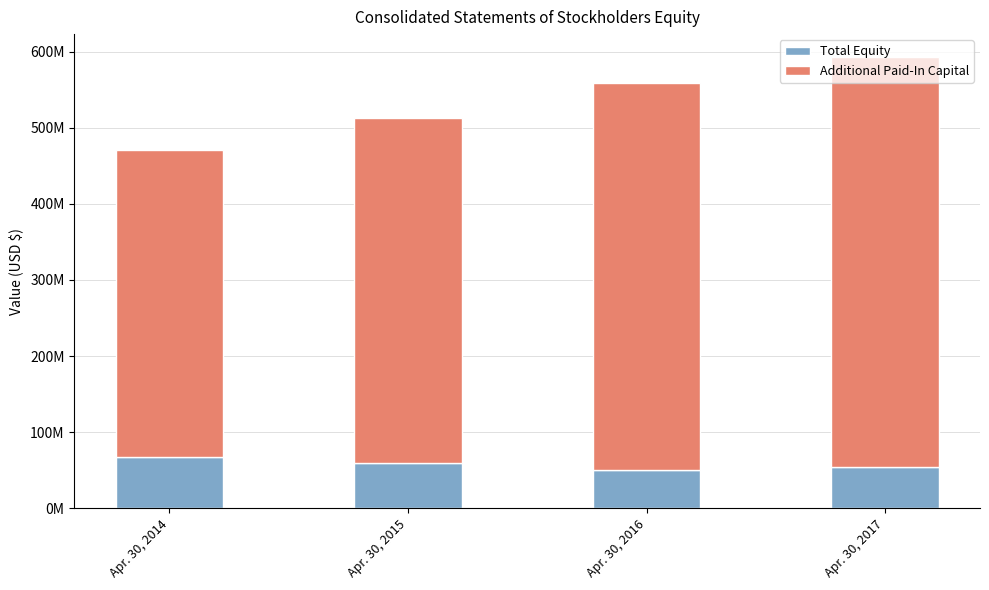

Where is Total Equity nearest to the value 58886500?

Apr. 30, 2015